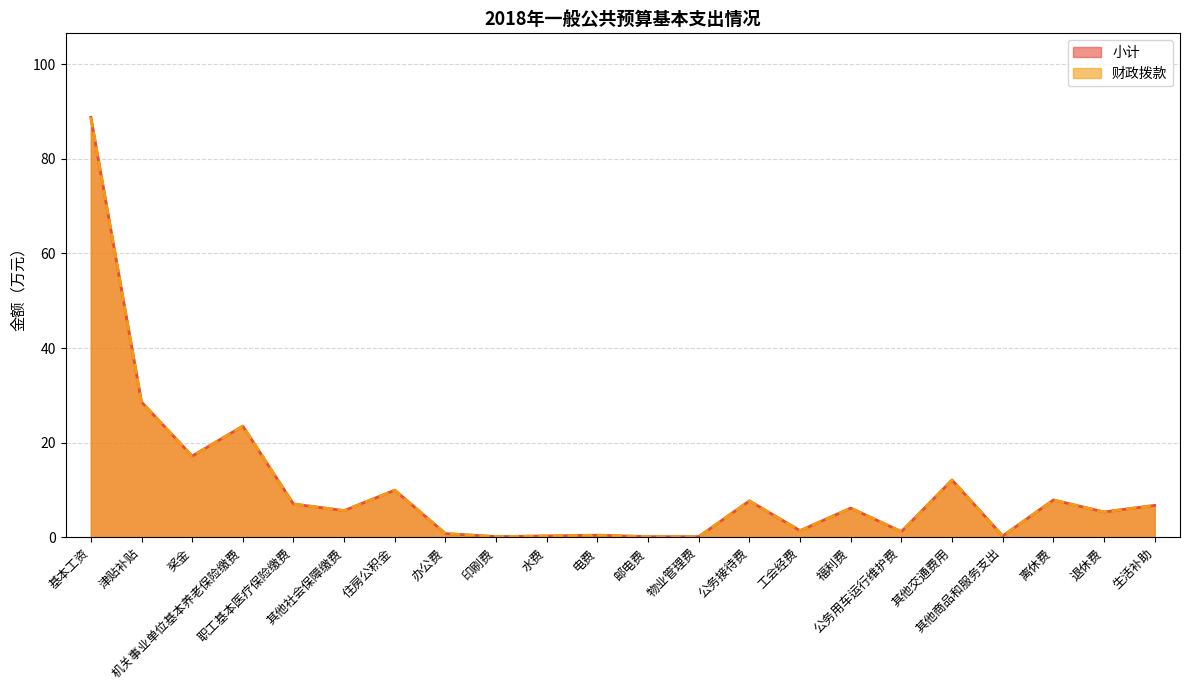

Where does the 财政拨款 series first go above 6?

基本工资